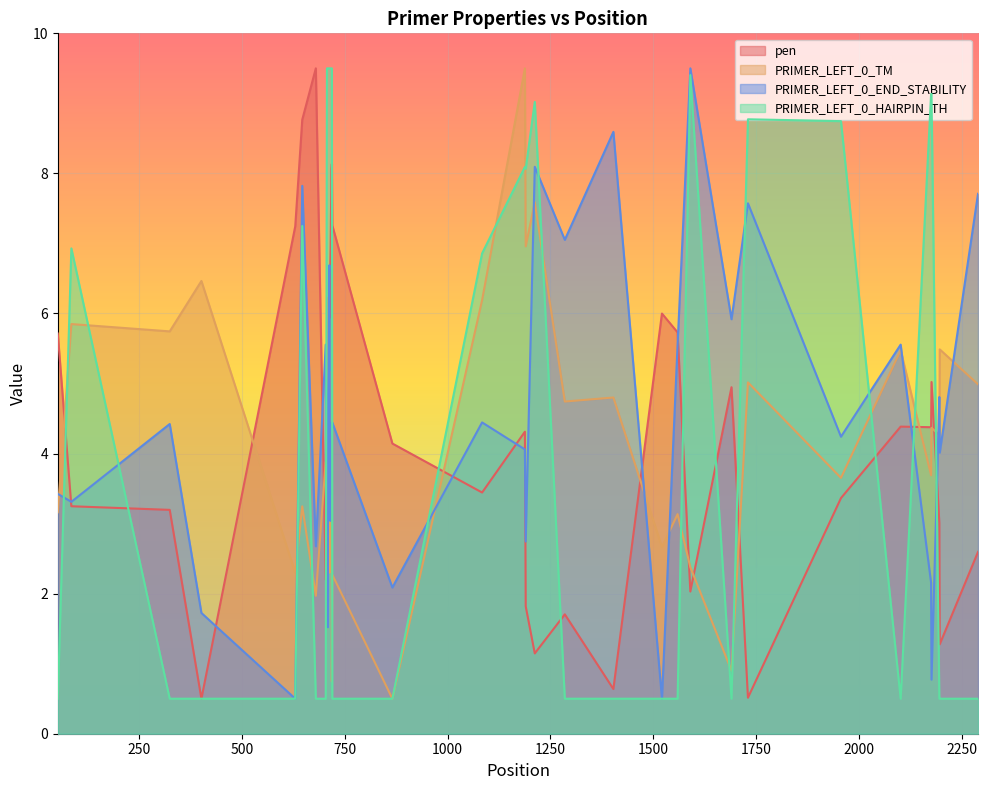

Which series ends up on top after the final intersection of PRIMER_LEFT_0_TM and pen?

PRIMER_LEFT_0_TM